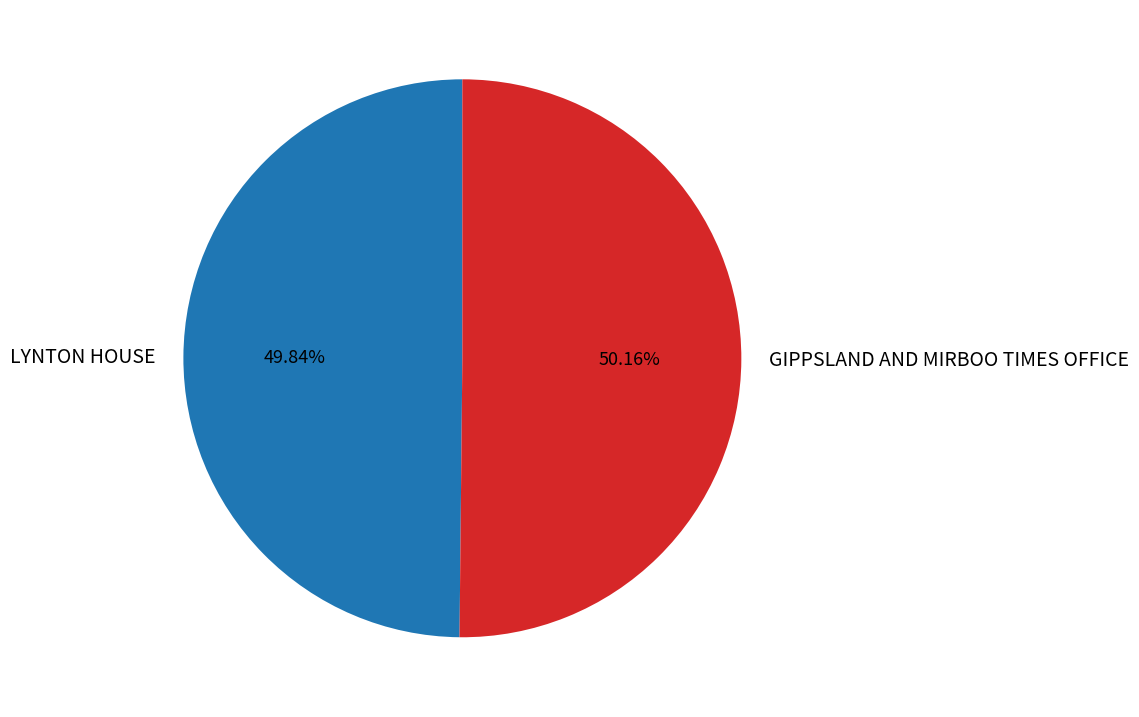

What is the total percentage of LYNTON HOUSE and GIPPSLAND AND MIRBOO TIMES OFFICE?

100.0%